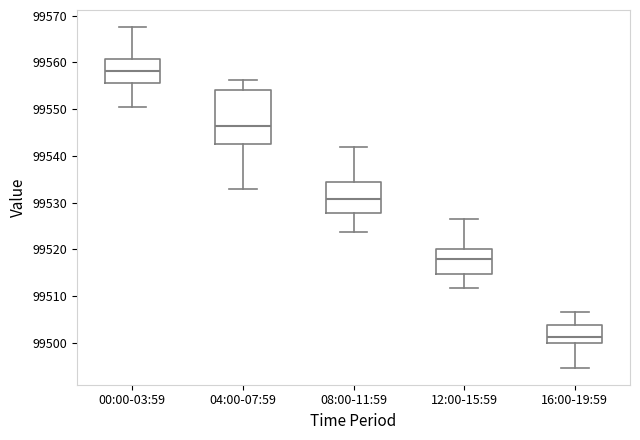

Reading left to right, read every box against the y-axis: the position of its median line, the range the box covers, and the ends of its whiskers. The values are not printed on the chart, so give them approximately, as read against the axis.

00:00-03:59: median 99558, box 99556 to 99561, whiskers 99551 to 99568
04:00-07:59: median 99546, box 99543 to 99554, whiskers 99533 to 99556
08:00-11:59: median 99531, box 99528 to 99534, whiskers 99524 to 99542
12:00-15:59: median 99518, box 99515 to 99520, whiskers 99512 to 99526
16:00-19:59: median 99501, box 99500 to 99504, whiskers 99495 to 99507